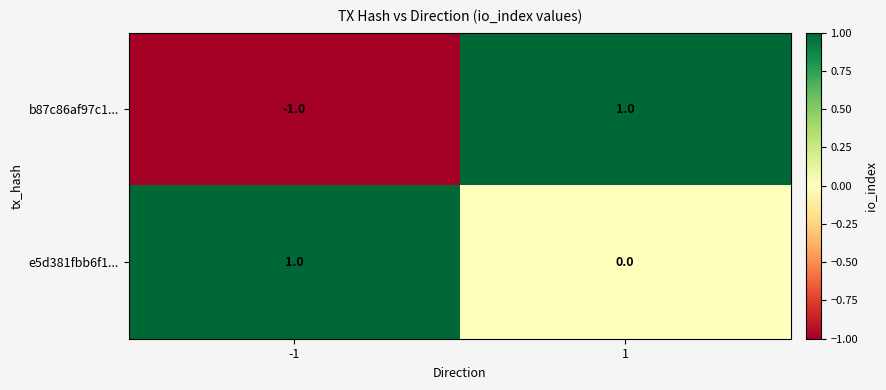

Reading left to right, what are all the values shown in this chart?

b87c86af97c1...: -1	1
e5d381fbb6f1...: 1	0